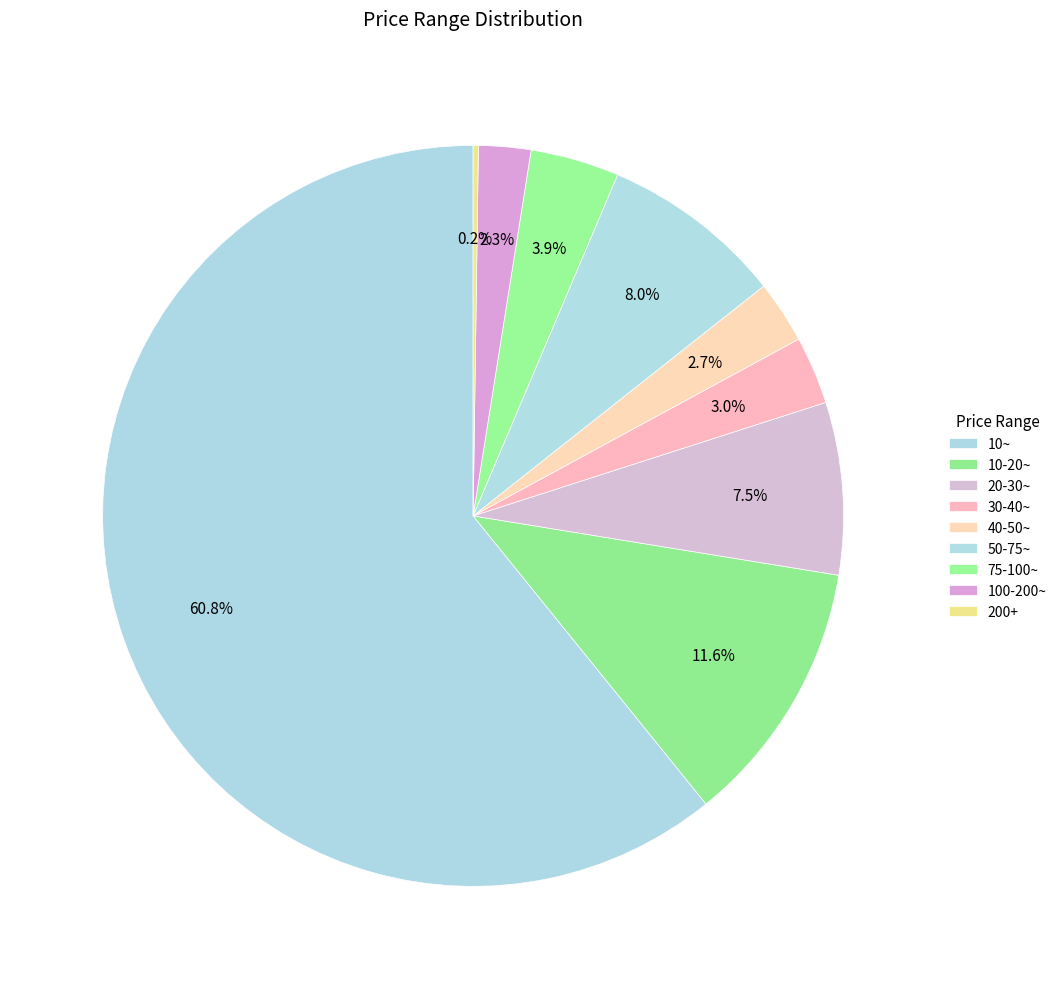

Does any single category account for the majority?

Yes